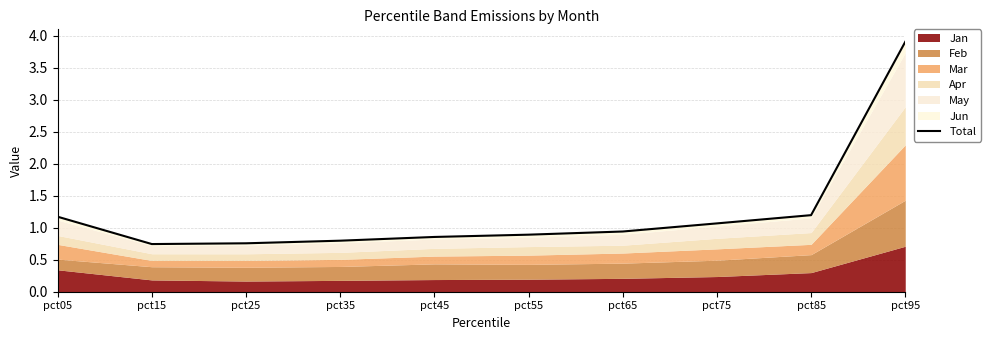

At which category does the chart reach its peak across all series?

pct95